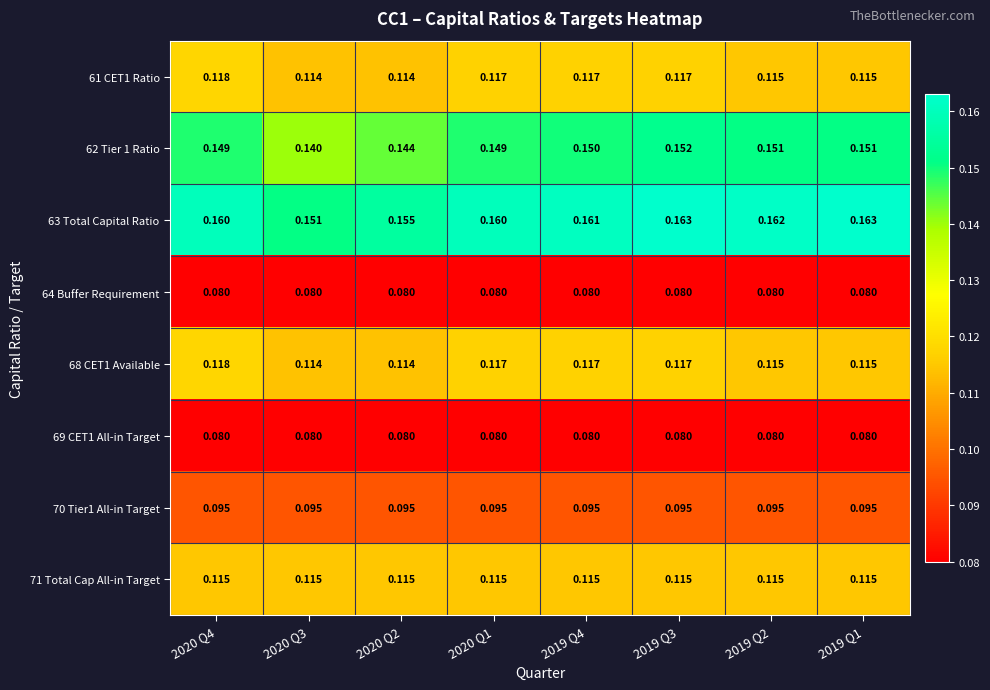

How many series are shown in this chart?

8